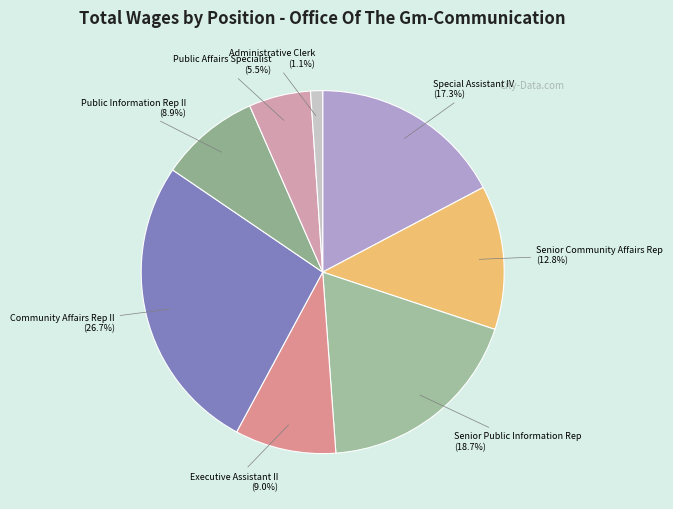

Does Executive Assistant II represent more than half of the total?

No